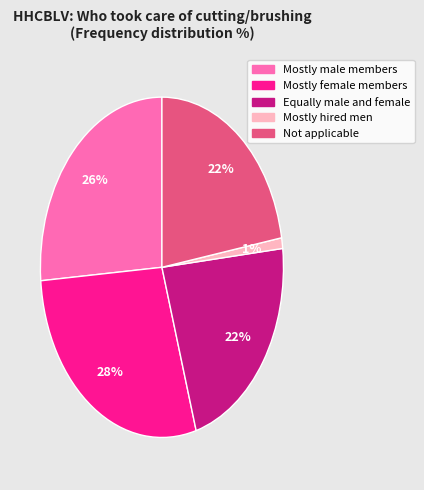

Which category has the smallest portion of the pie?

Mostly hired men